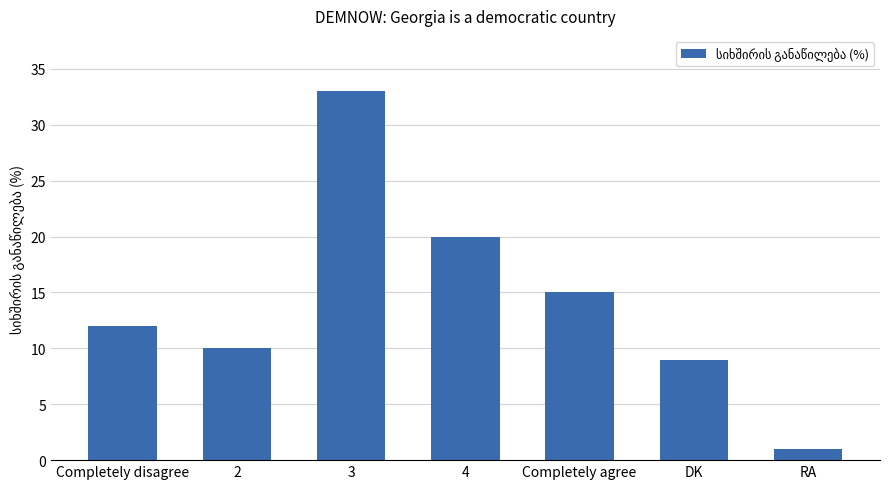

List the labels in order of value, largest first.

3, 4, Completely agree, Completely disagree, 2, DK, RA